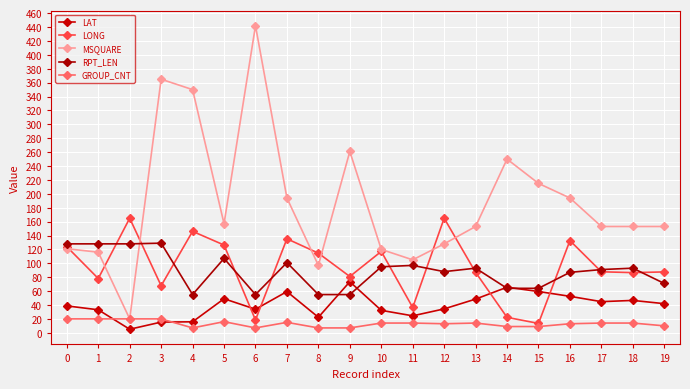

At which label does RPT_LEN first exceed 93?

0